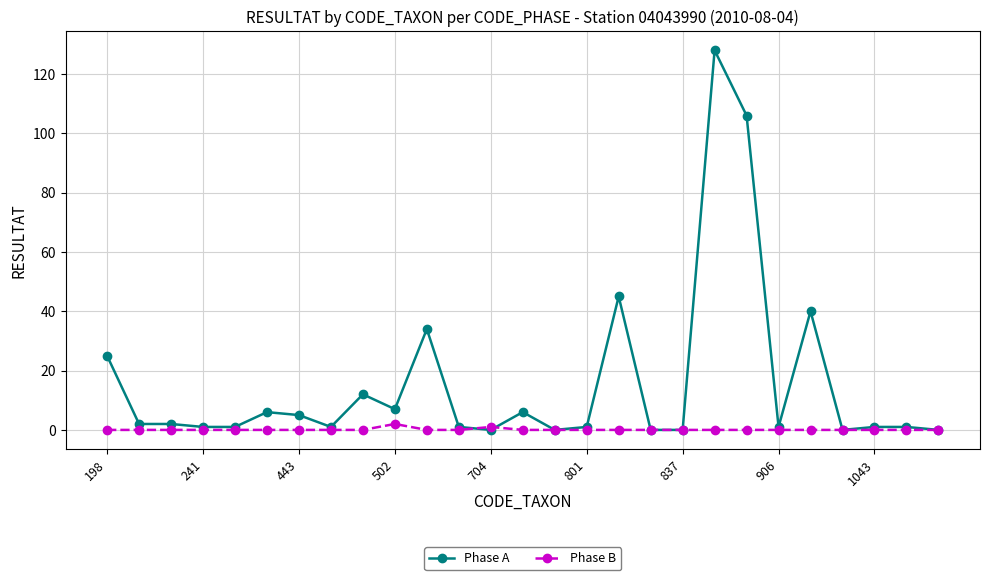

Which series has the largest range (max minus min)?

Phase A